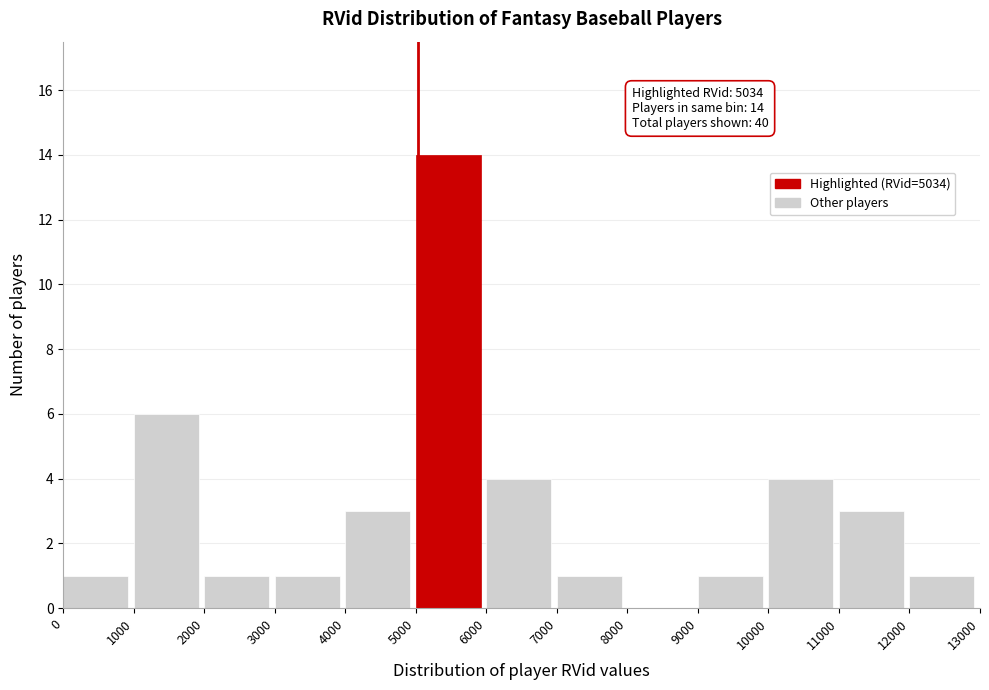

Over which range of the x-axis is the bar tallest?

5000 to 6000